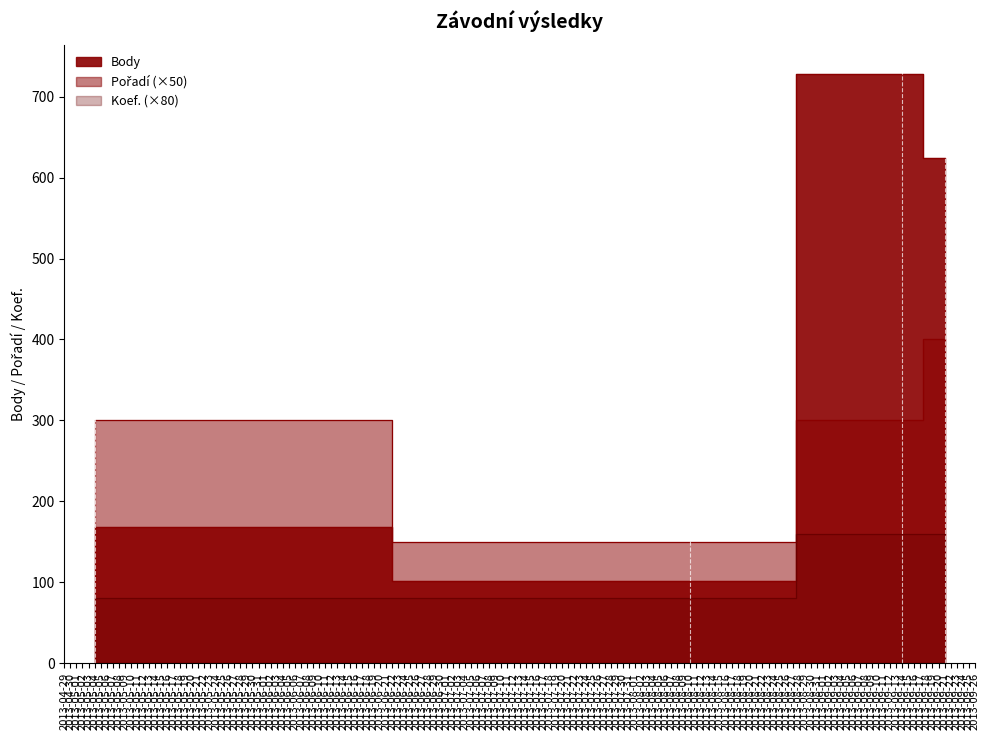

At which category does the chart reach its minimum across all series?

2013-05-04